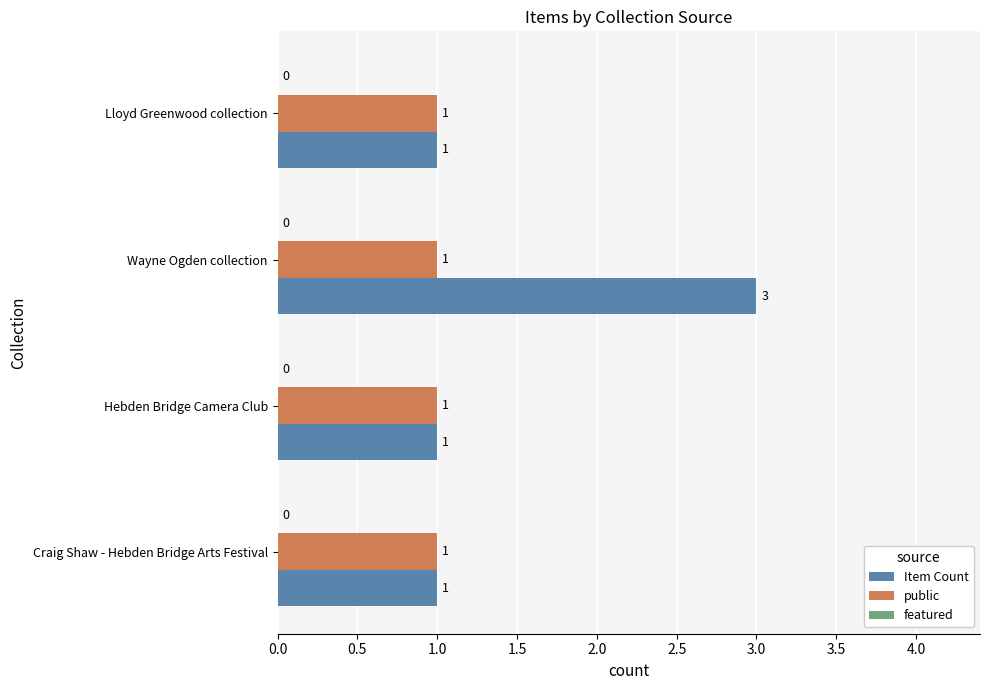

List the series in order of their overall mean, highest first.

Item Count, public